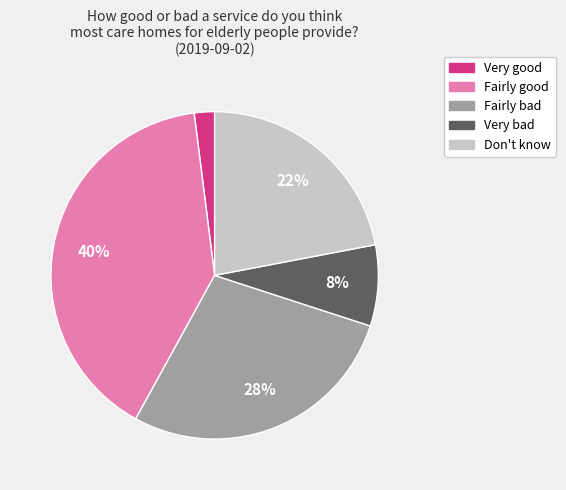

To the nearest percent, what portion does Don't know represent?

22%